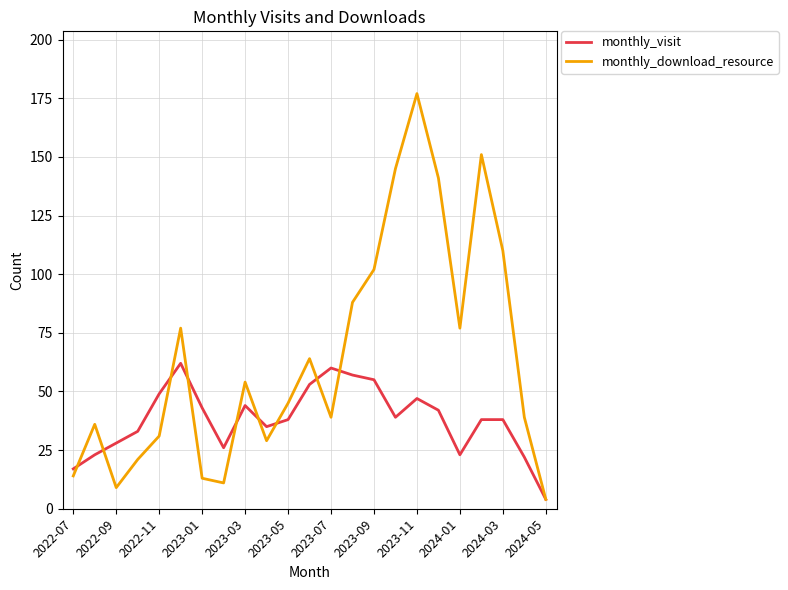

Which series has the largest total across all categories?

monthly_download_resource